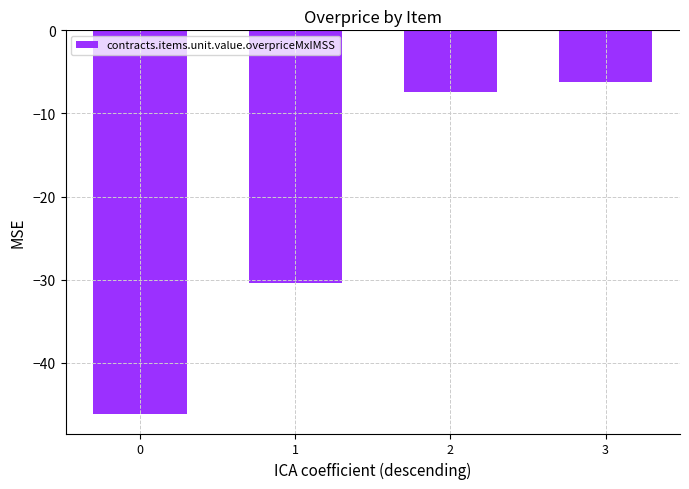

Does the chart contain stacked bars?

No